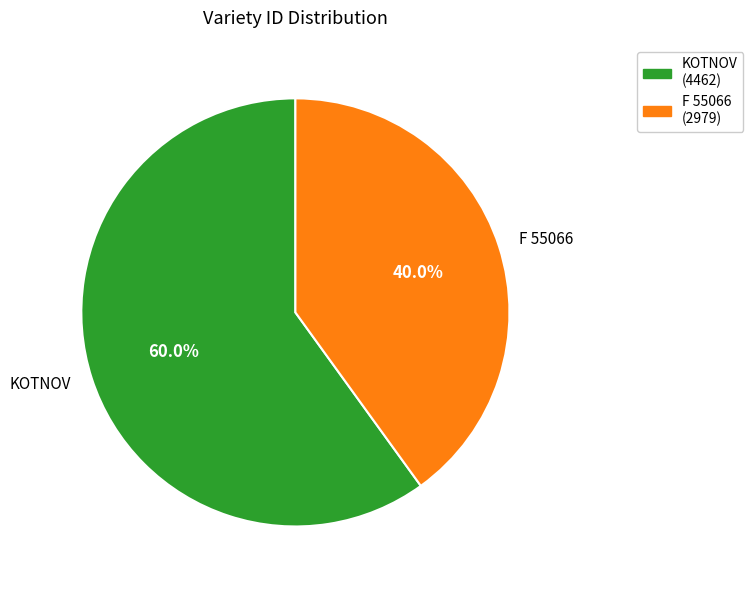

Rank the categories by value from highest to lowest.

KOTNOV, F 55066